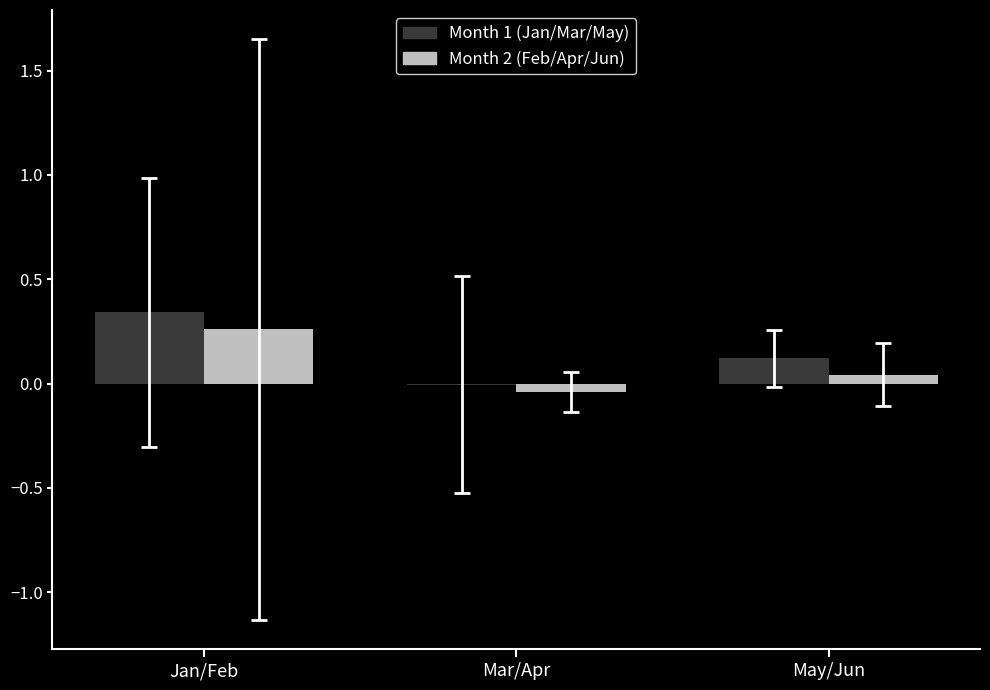

Which series has the largest total across all categories?

Jan